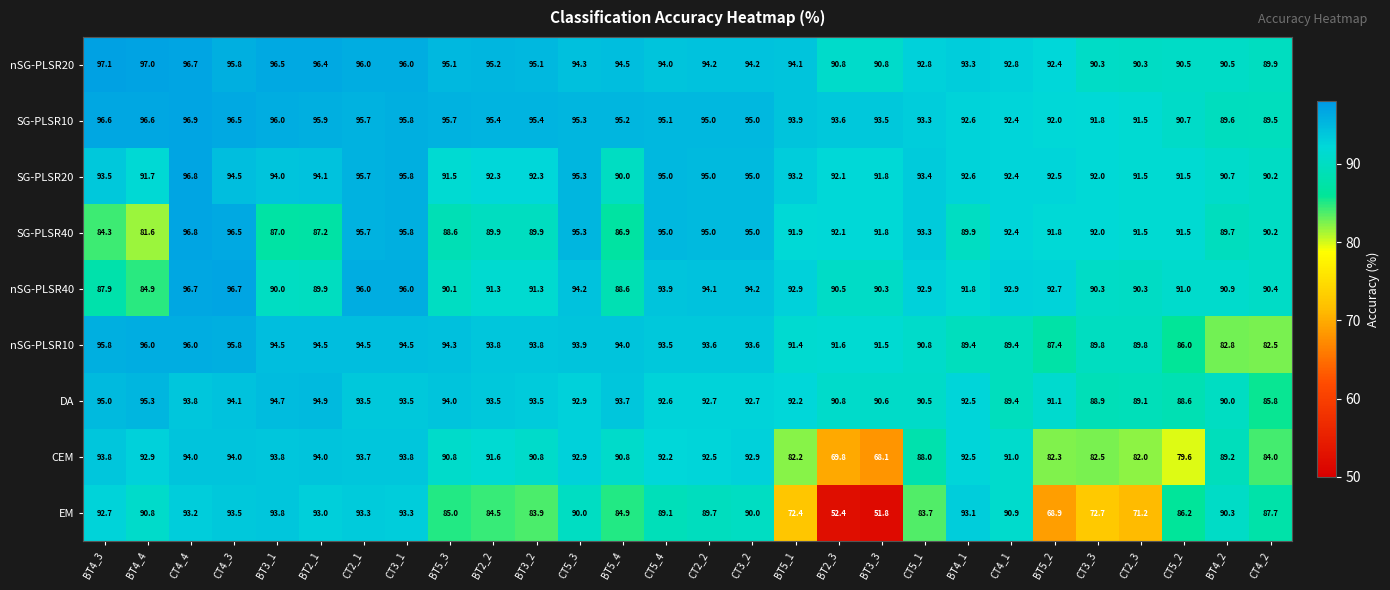

The value of nSG-PLSR20 at CT2_3 is 90.3. True or false?

True